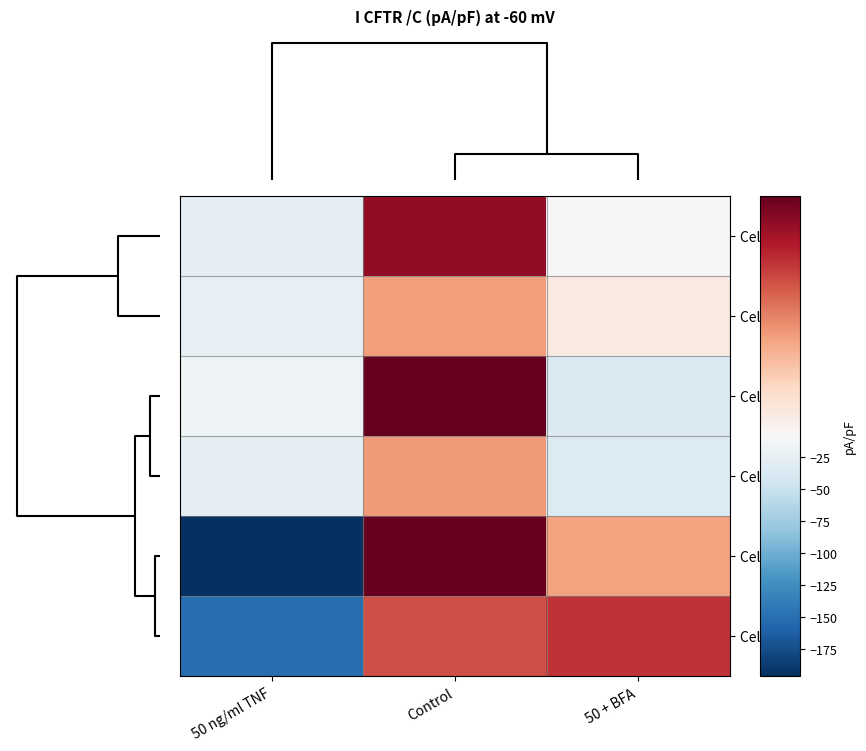

Which series has the largest range (max minus min)?

Cell 1